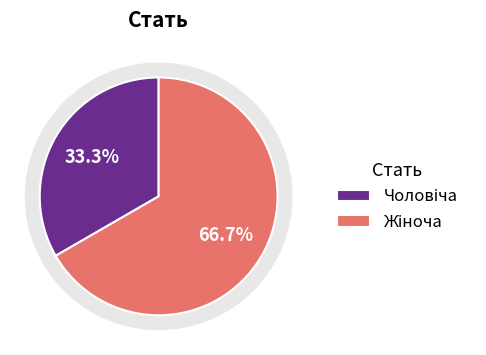

What is the ratio of the value at Жіноча to the value at Чоловіча?

2.0